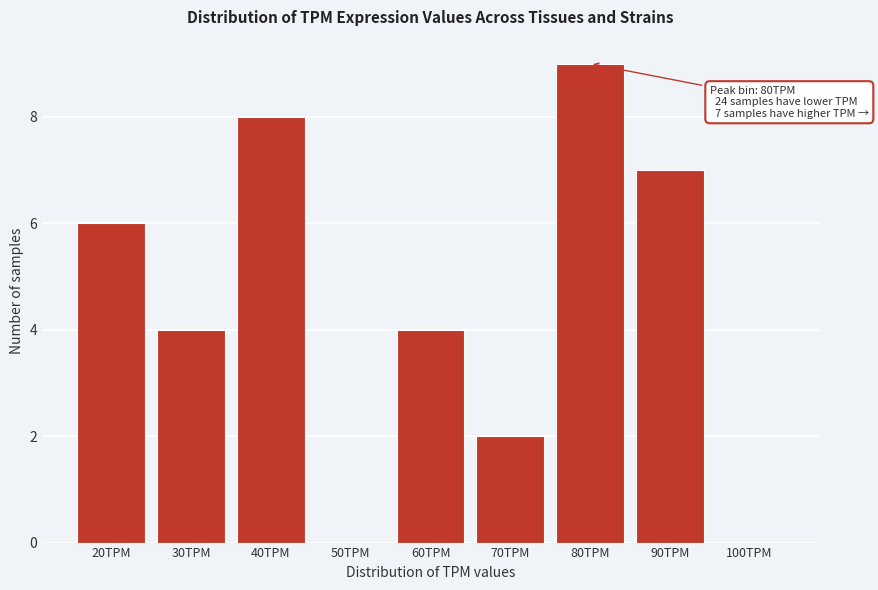

Reading left to right, list all the values displayed in this chart.

20TPM=6	30TPM=4	40TPM=8	50TPM=0	60TPM=4	70TPM=2	80TPM=9	90TPM=7	100TPM=0